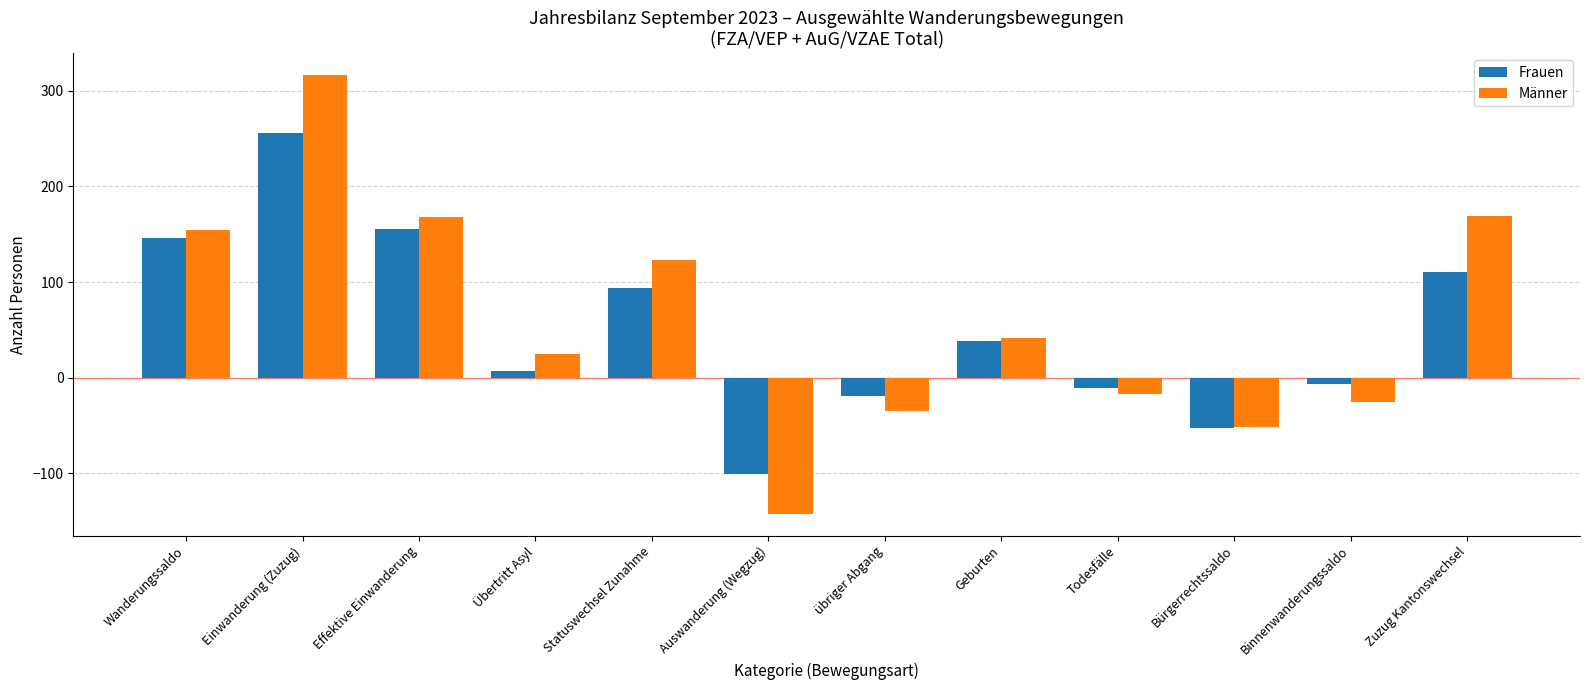

What is the sum of the Frauen values at Statuswechsel Zunahme and übriger Abgang?

75